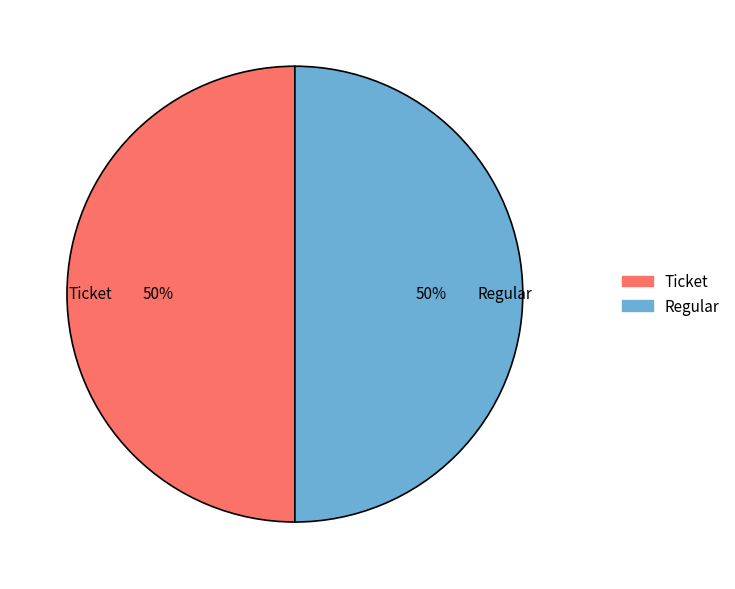

How many slices are in this pie chart?

2